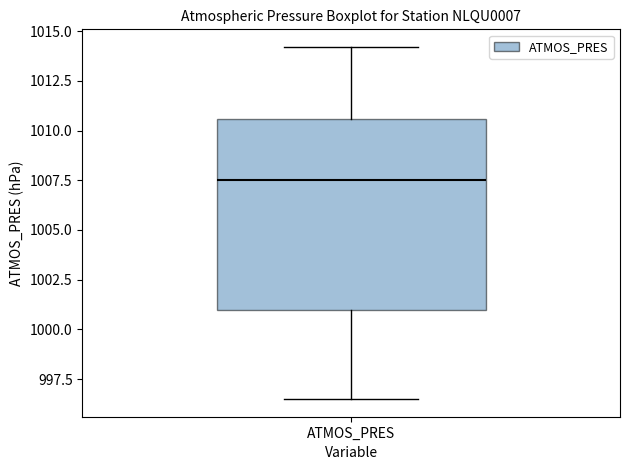

Transcribe this box plot: give where the median line is, the range the box spans, and where the two whiskers end, as read against the y-axis. The values are not printed on the chart, so give them approximately, as read against the axis.

median 1007.5, box 1001.0 to 1010.5, whiskers 996.5 to 1014.0